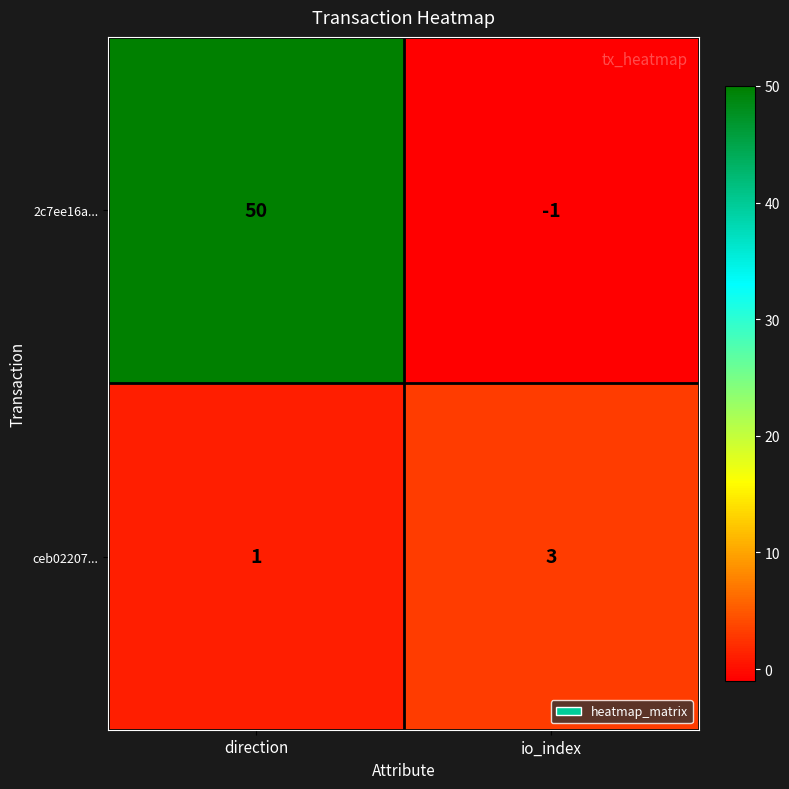

Which category has the highest value in the 2c7ee16a... series?

direction